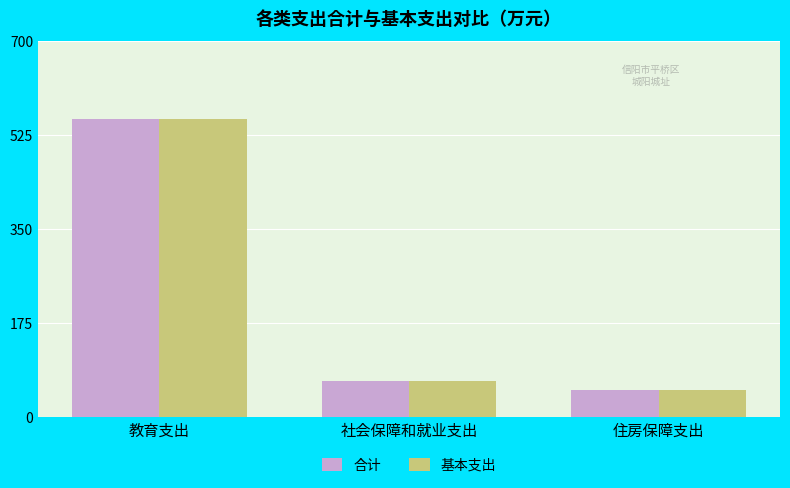

Which category has the lowest value in the 合计 series?

住房保障支出